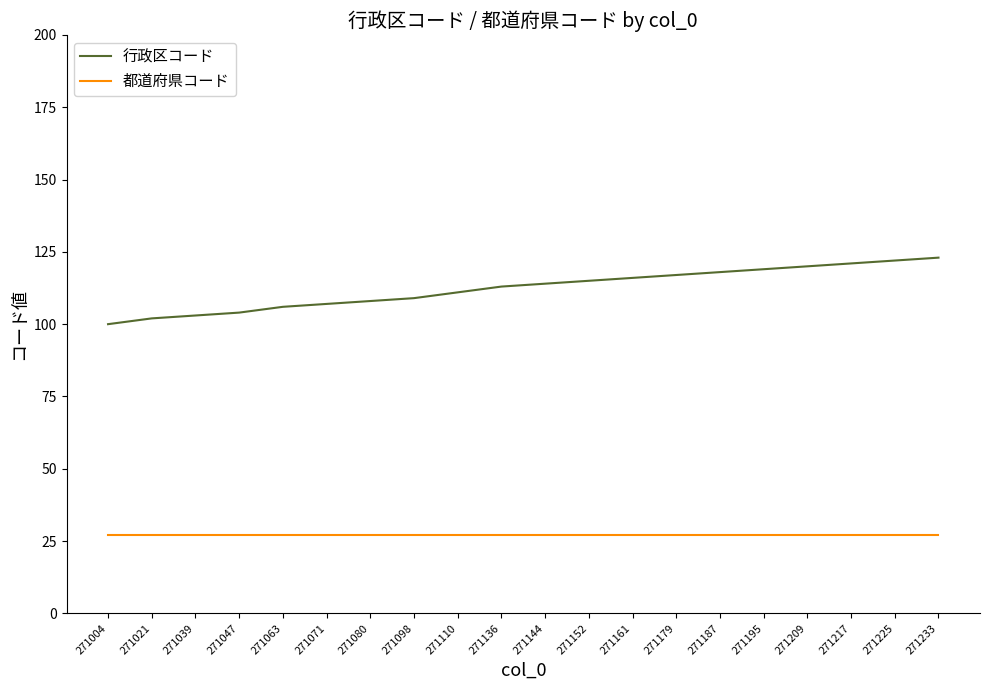

True or false: 行政区コード and 都道府県コード intersect in this chart.

False